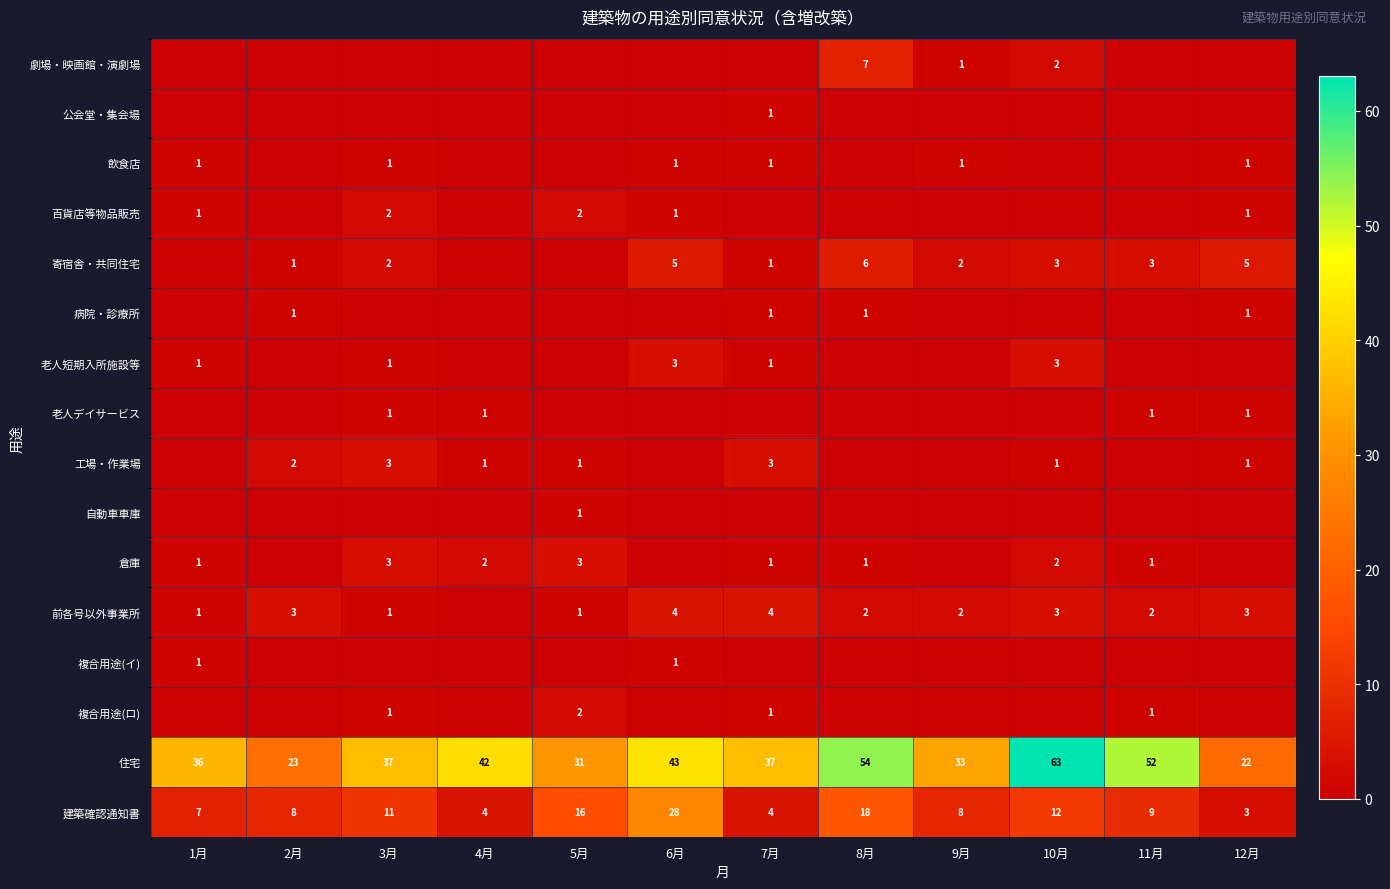

What is the difference between the maximum and minimum values in the 住宅 series?

41